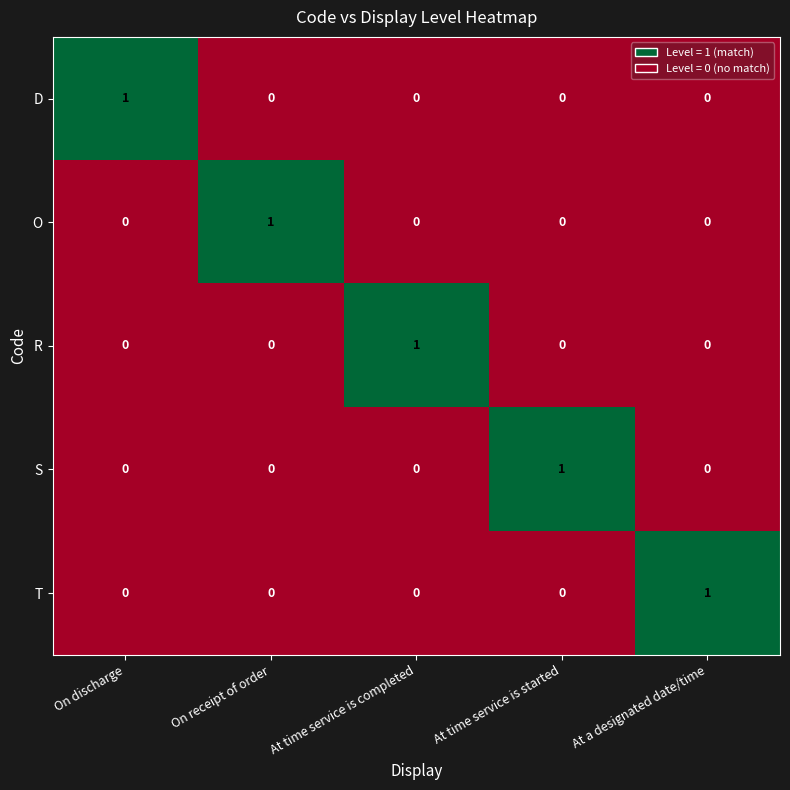

How many T values are between 0 and 1?

5